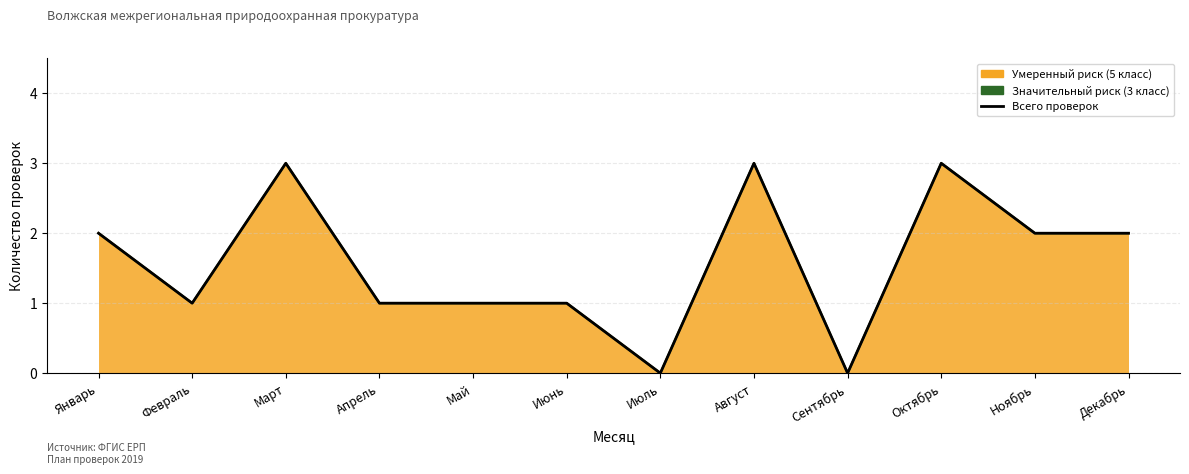

What is the difference between the second highest and second lowest values?

3